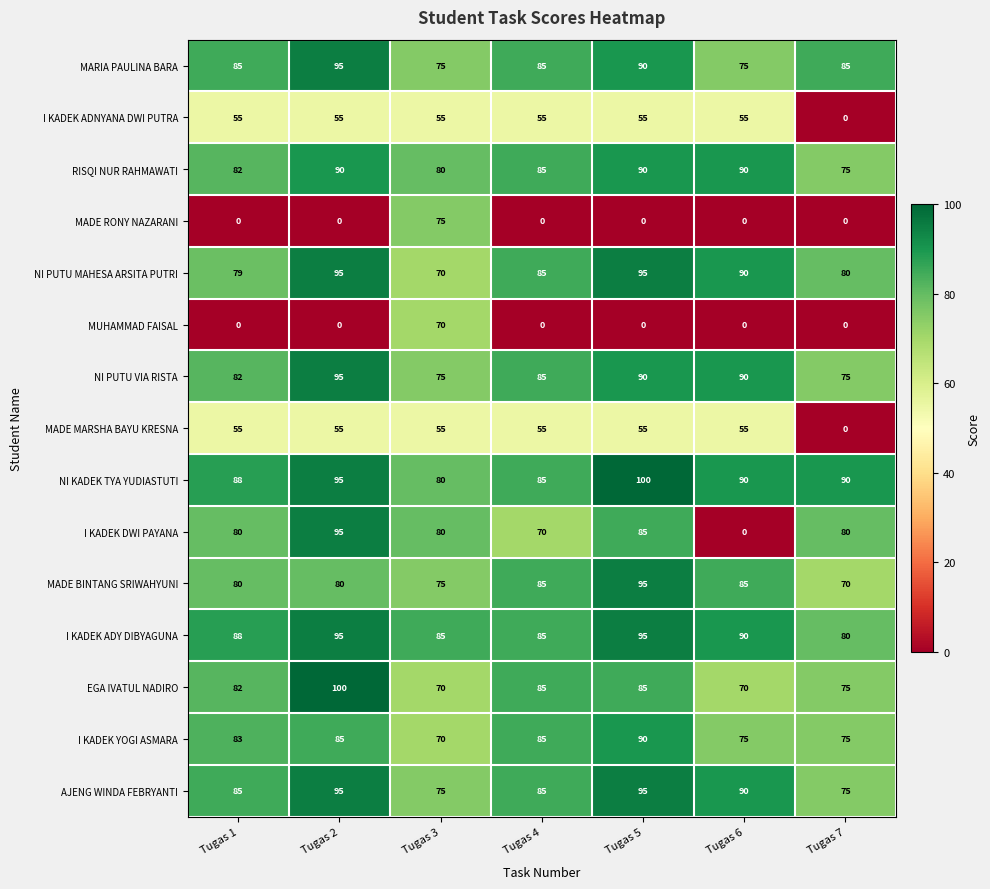

What is the difference between the maximum and minimum values in the NI KADEK TYA YUDIASTUTI series?

20